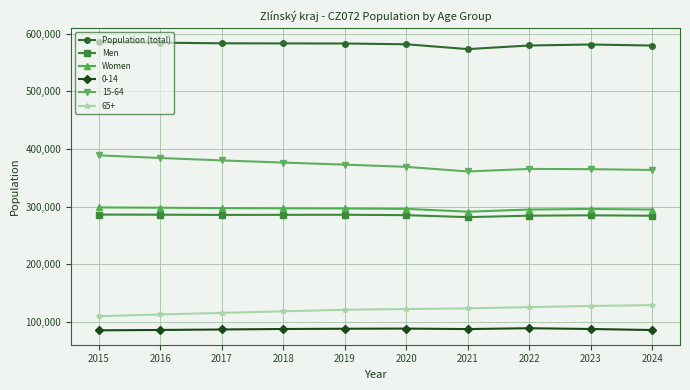

Does the chart display data point markers on the line(s)?

Yes